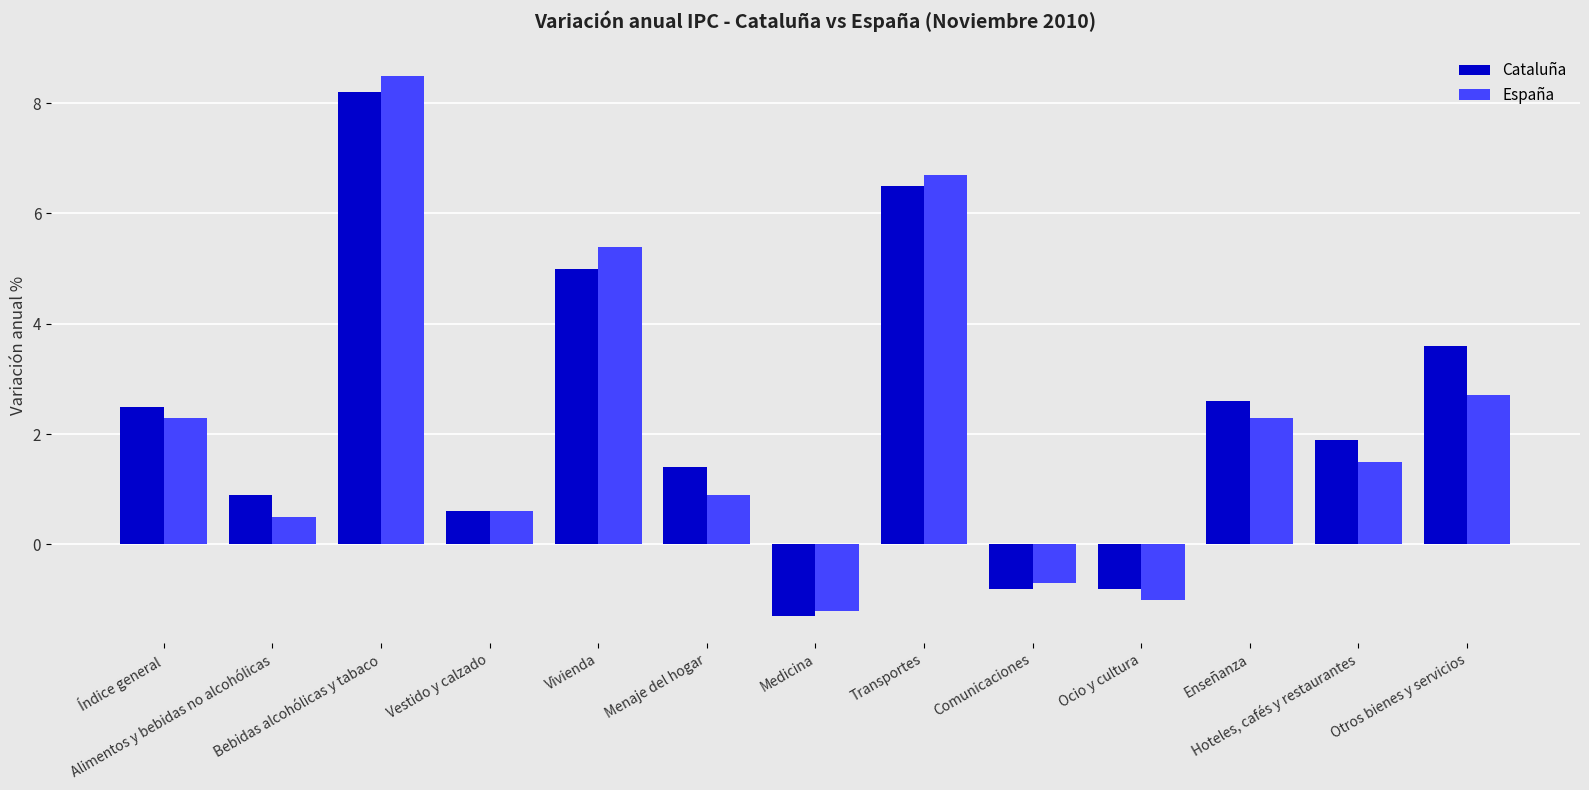

Where does the España series first go above 1?

Índice general